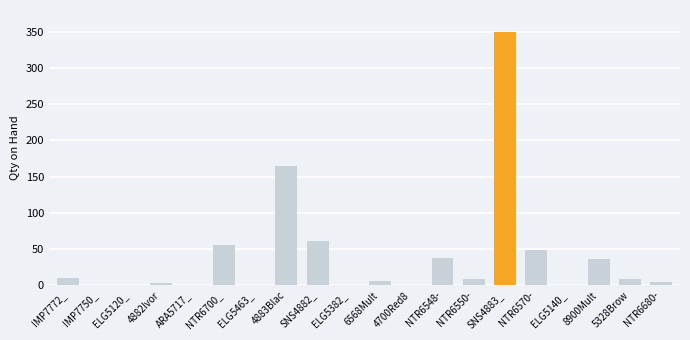

What is the change in value from NTR6548- to NTR6550-?

-28